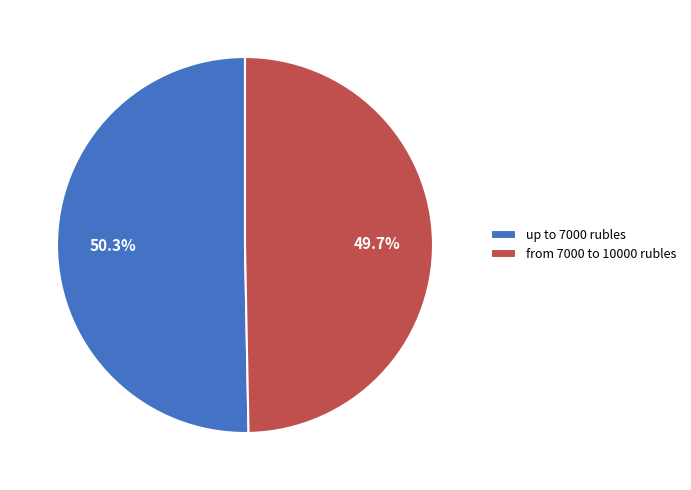

Rank the categories by value from highest to lowest.

up to 7000 rubles, from 7000 to 10000 rubles